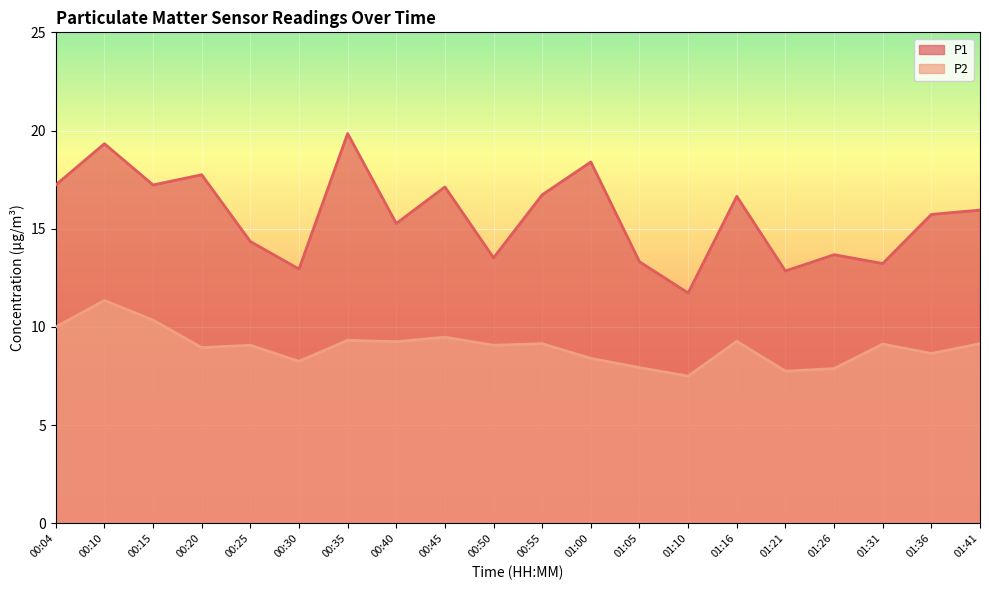

What position from the right is 00:40?

13